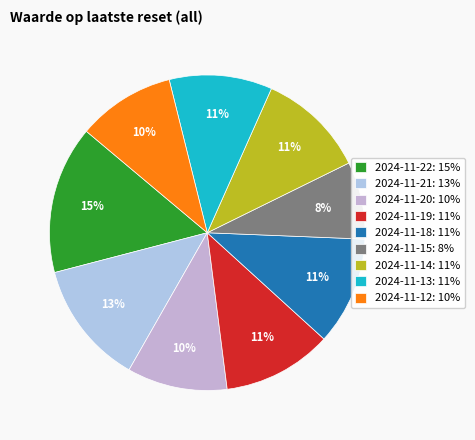

Is there a majority slice in this chart?

No